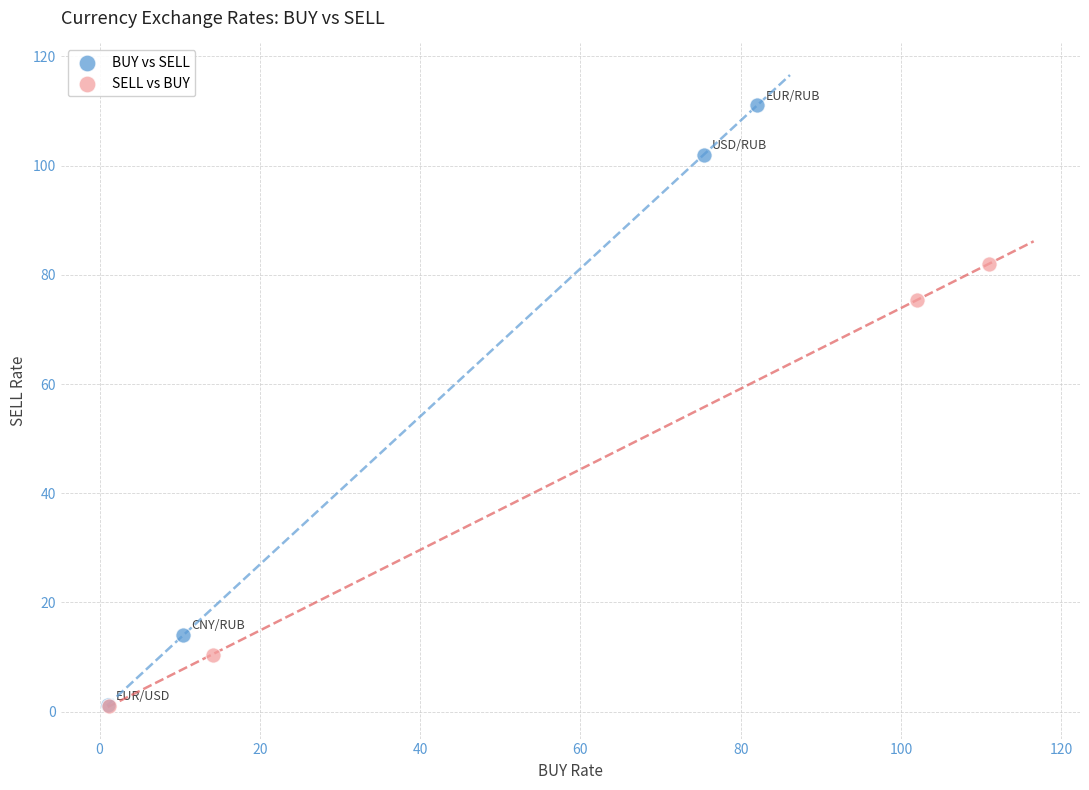

Which series has the largest Y range (max minus min)?

BUY vs SELL